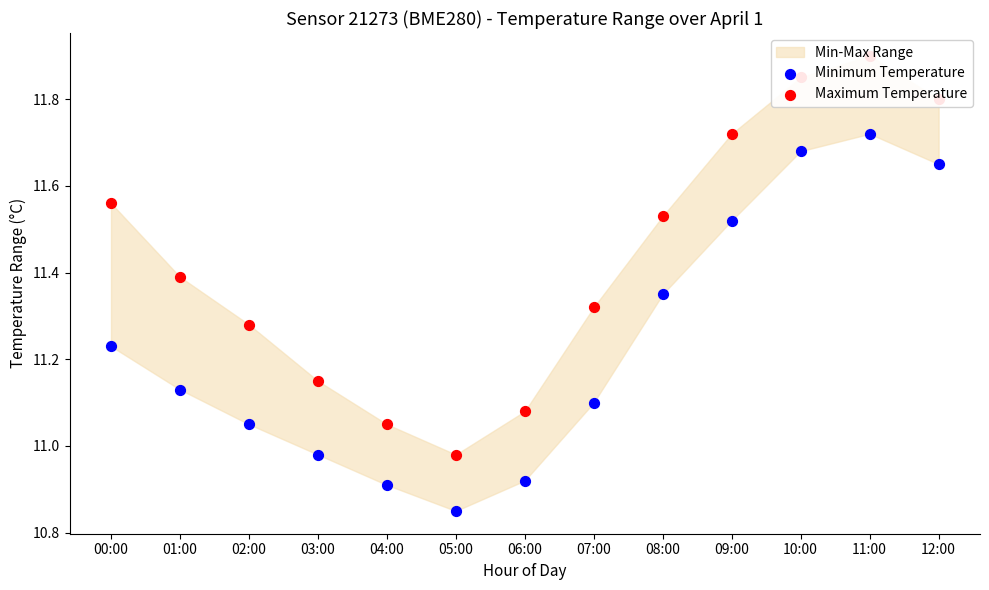

At which category is the sum across all series the highest?

11:00